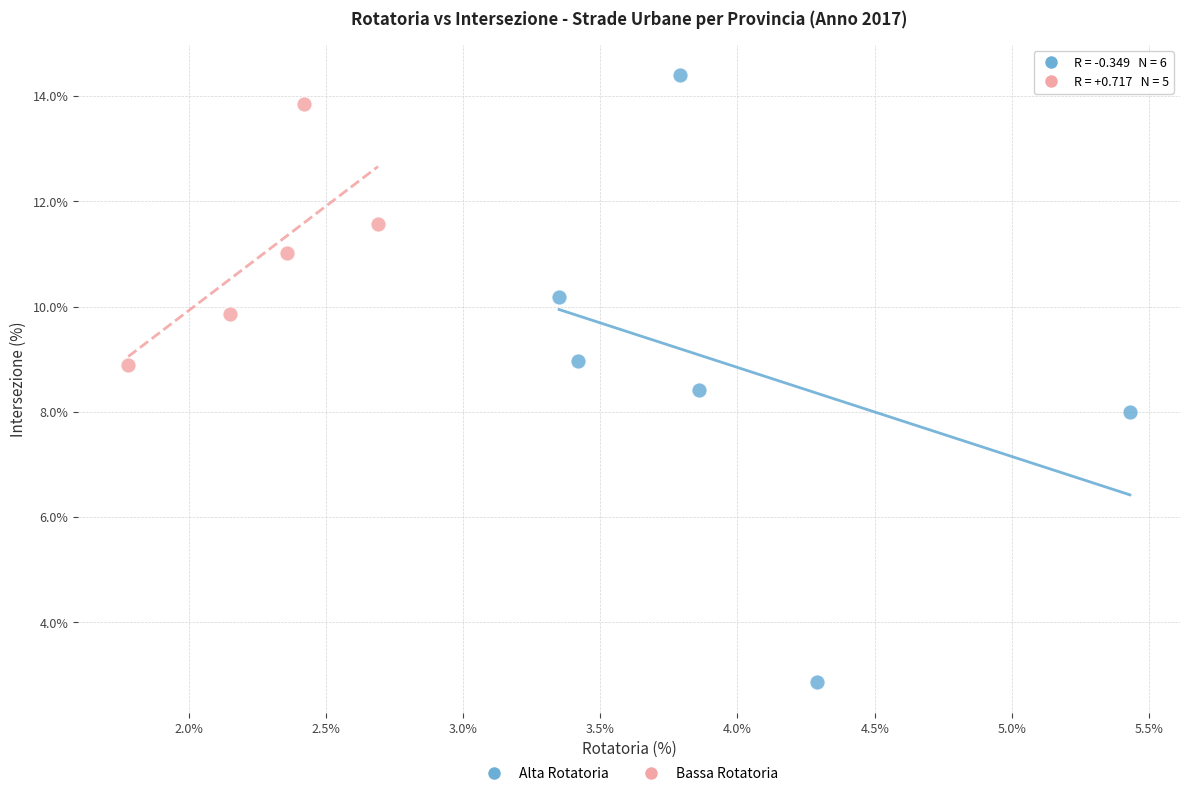

Which series has the widest spread of Y values?

Alta Rotatoria